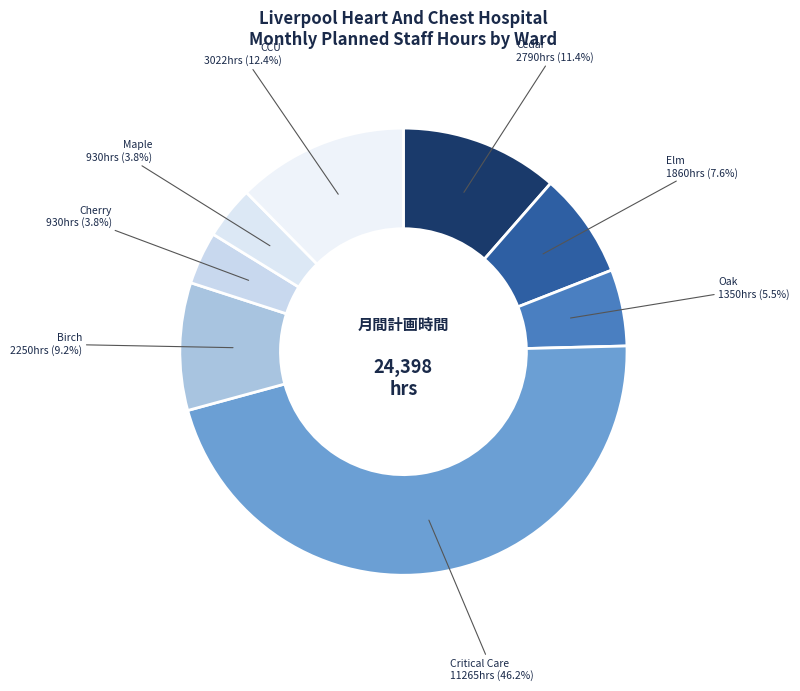

Does any single category account for the majority?

No